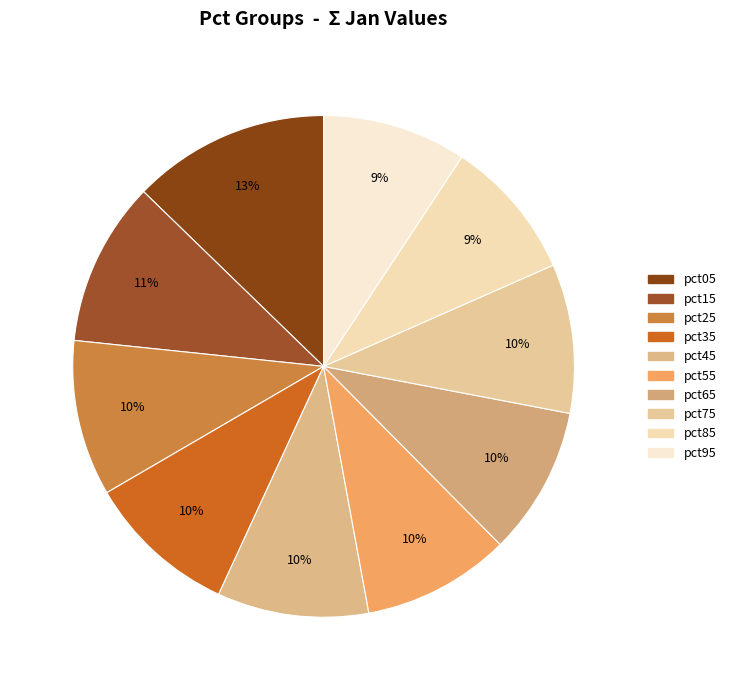

Which has a higher value, pct15 or pct95?

pct15